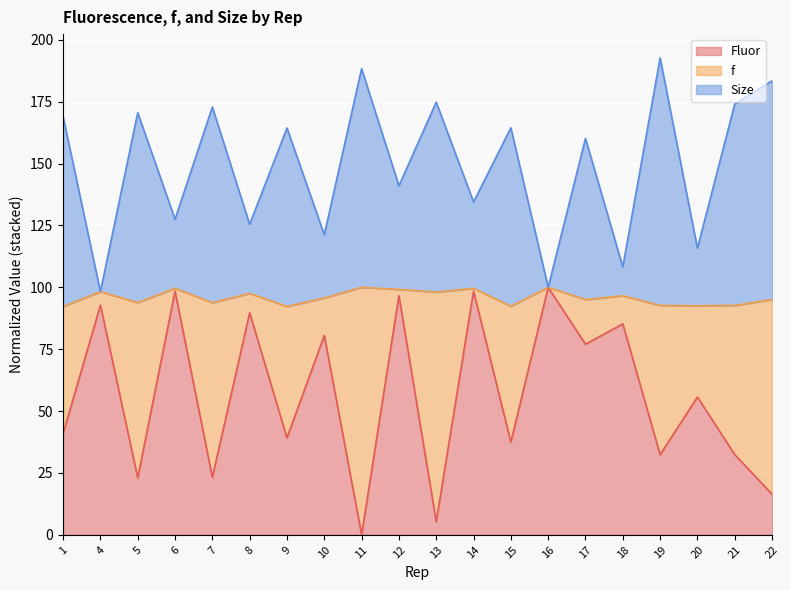

List the labels in order of Fluor value, smallest first.

11, 13, 22, 5, 7, 19, 21, 15, 9, 1, 20, 17, 10, 18, 8, 4, 12, 6, 14, 16